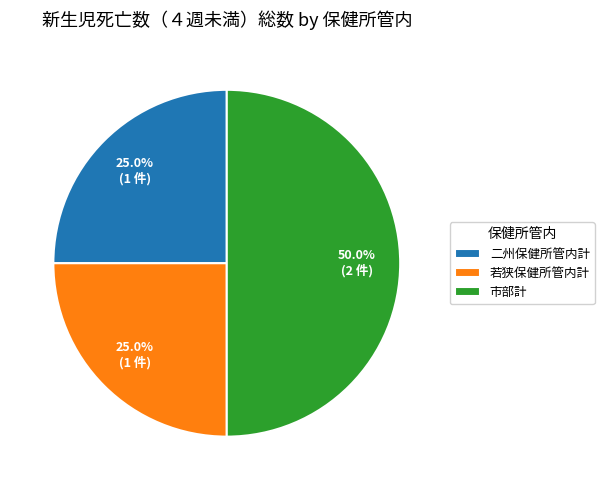

What is the largest slice in the pie chart?

市部計